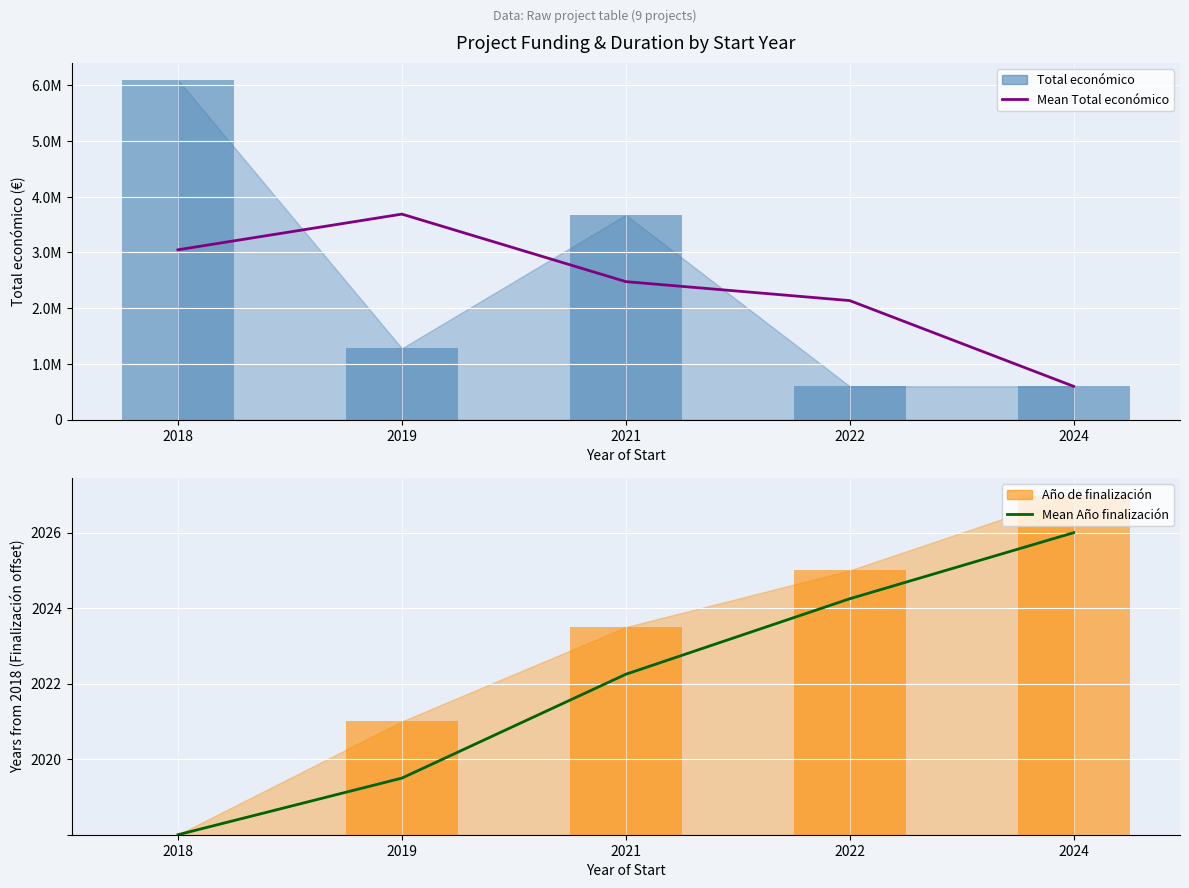

What is the sum of the Mean Total económico values at 2024 and 2019?

4286891.0